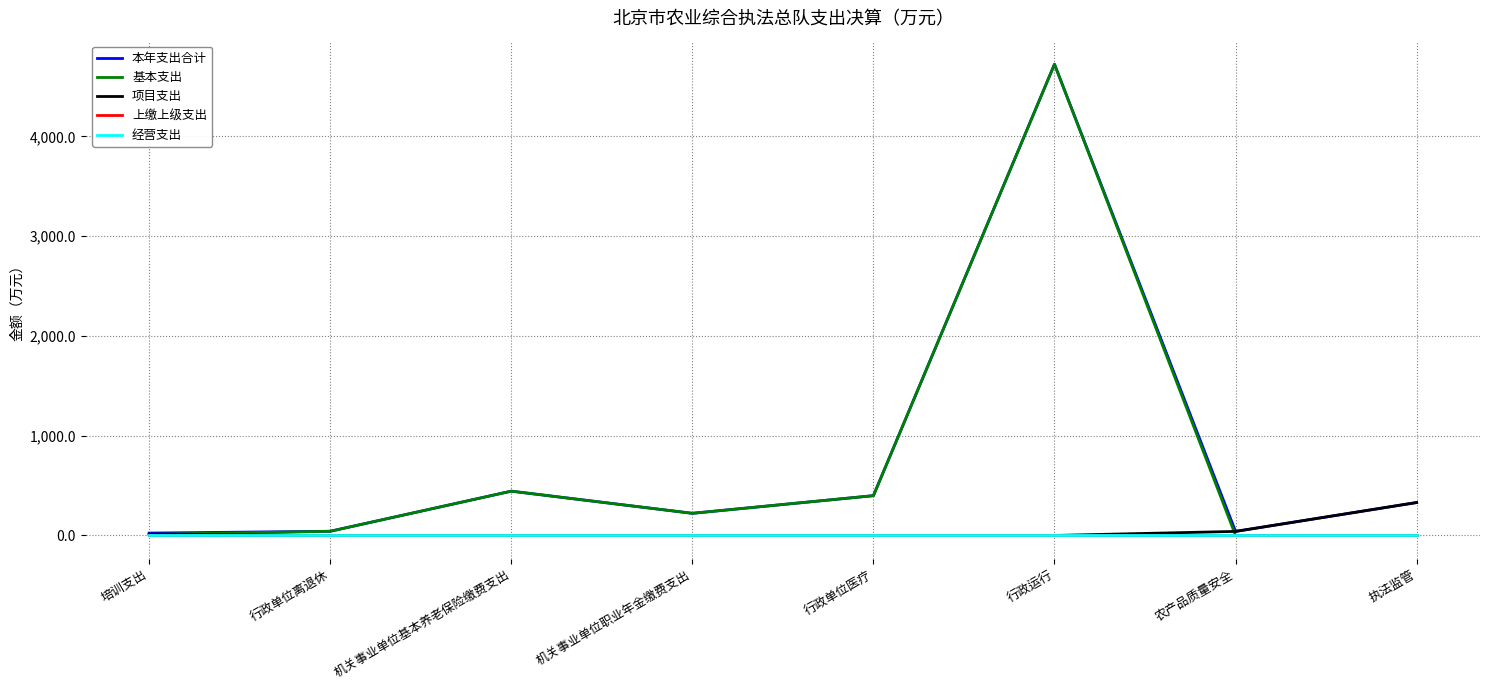

Does the chart display data point markers on the line(s)?

No